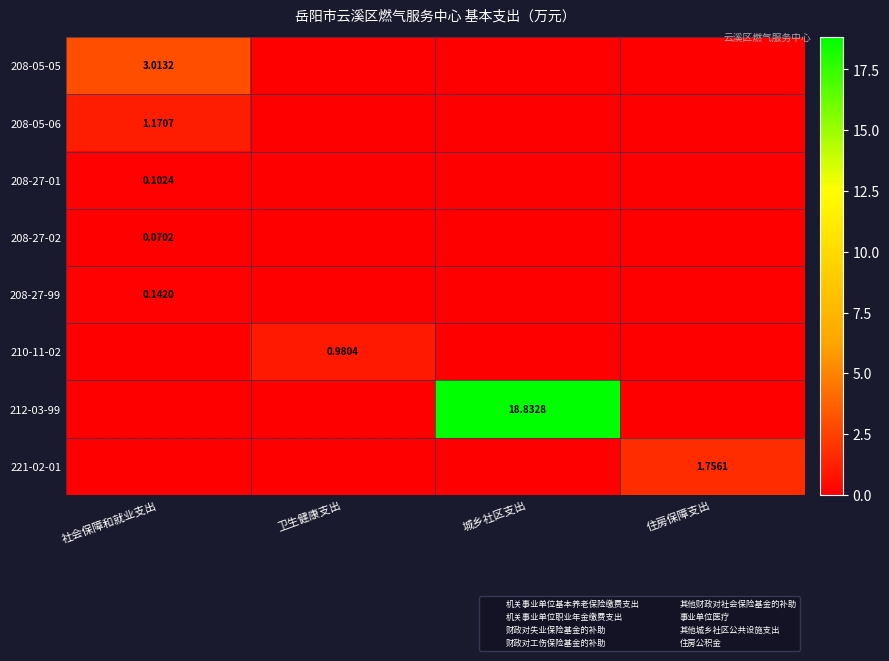

What is the difference between the maximum and second lowest values in the 208-05-05 series?

3.0